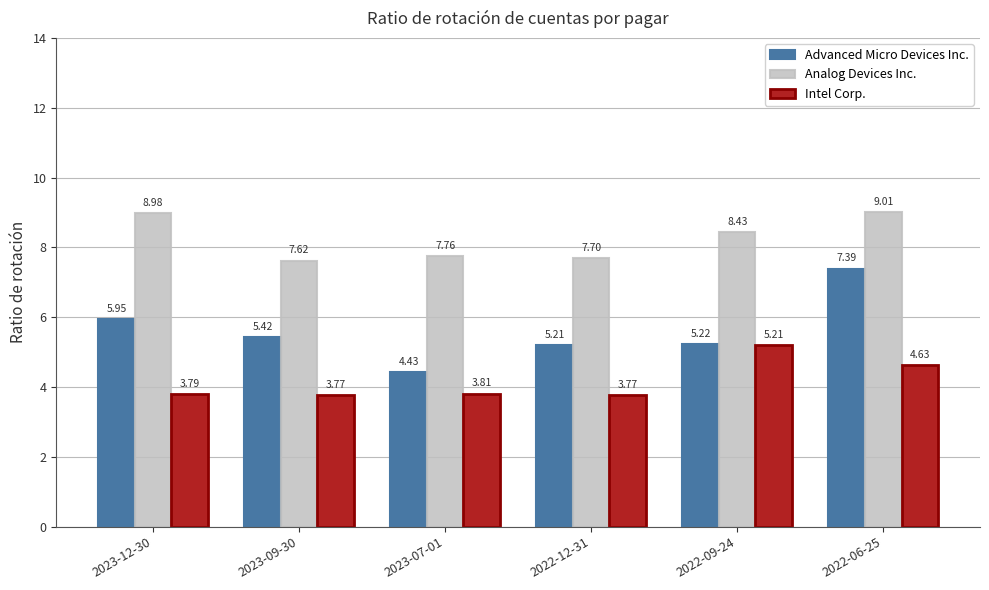

List the series in order of their peak value, lowest first.

Intel Corp., Advanced Micro Devices Inc., Analog Devices Inc.